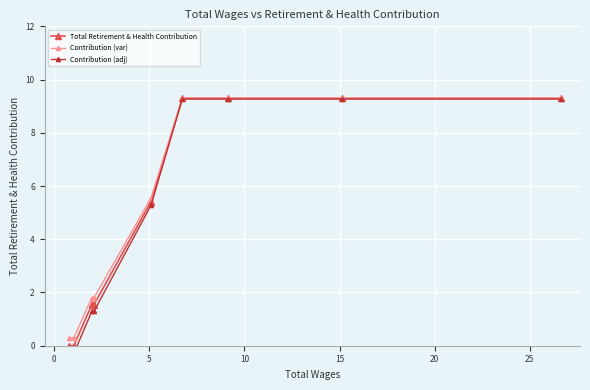

True or false: Contribution (var) has more than 2 points higher than both neighbors.

False